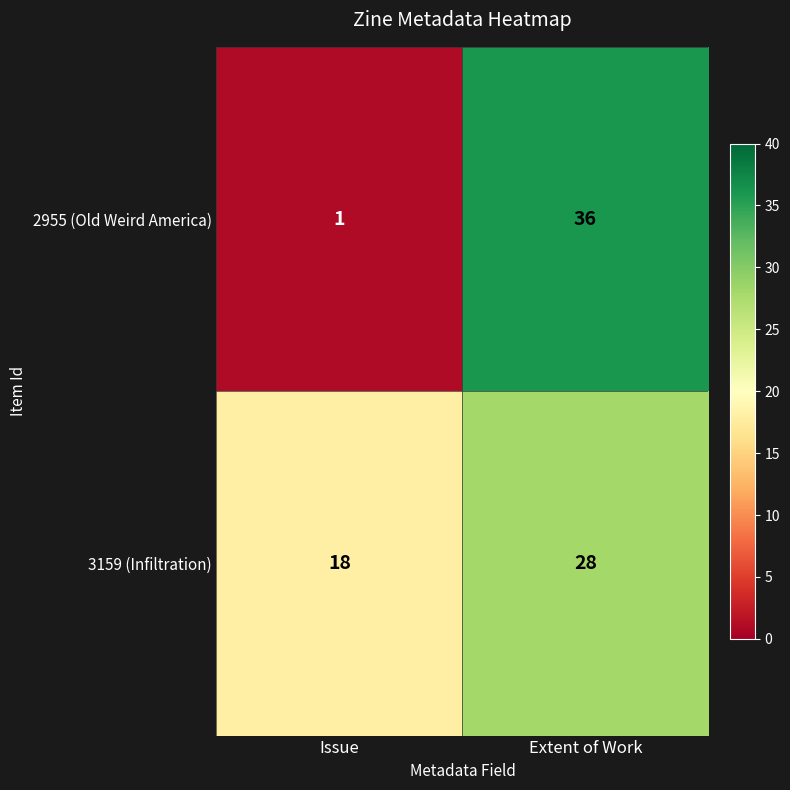

The value of 2955 (Old Weird America) at Extent of Work is 36. True or false?

True